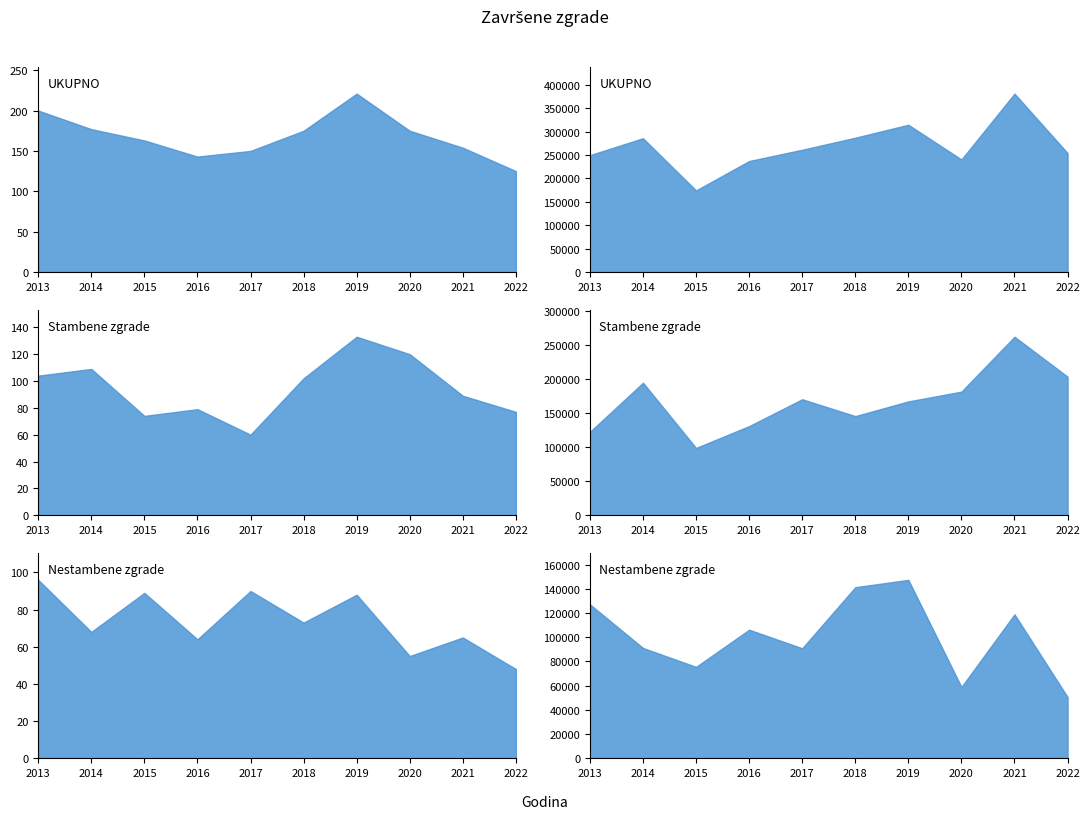

True or false: UKUPNO (broj) and UKUPNO (m2) cross at least once.

False